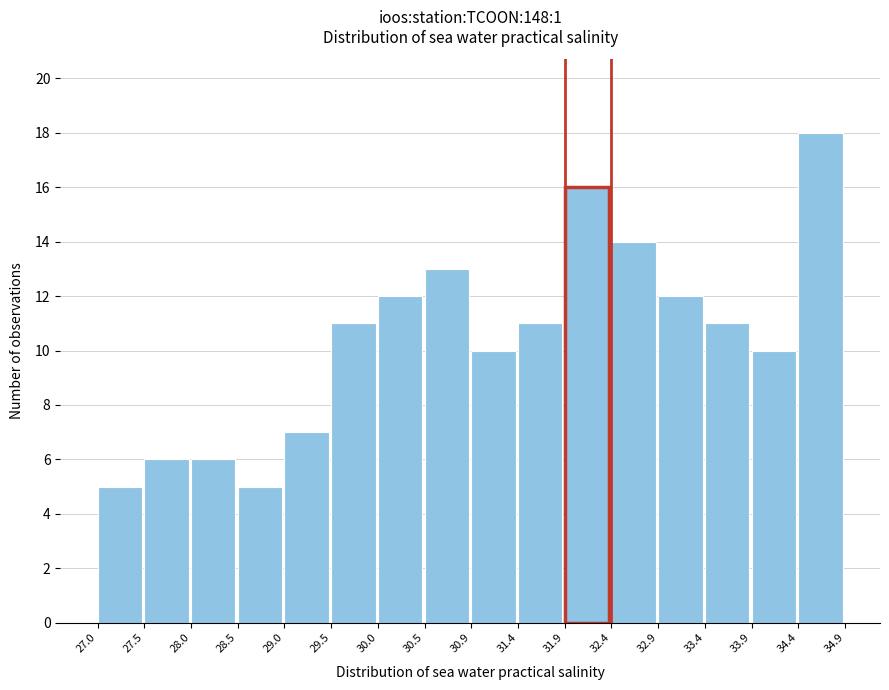

Which range on the x-axis has the tallest bar?

34.4 to 34.9